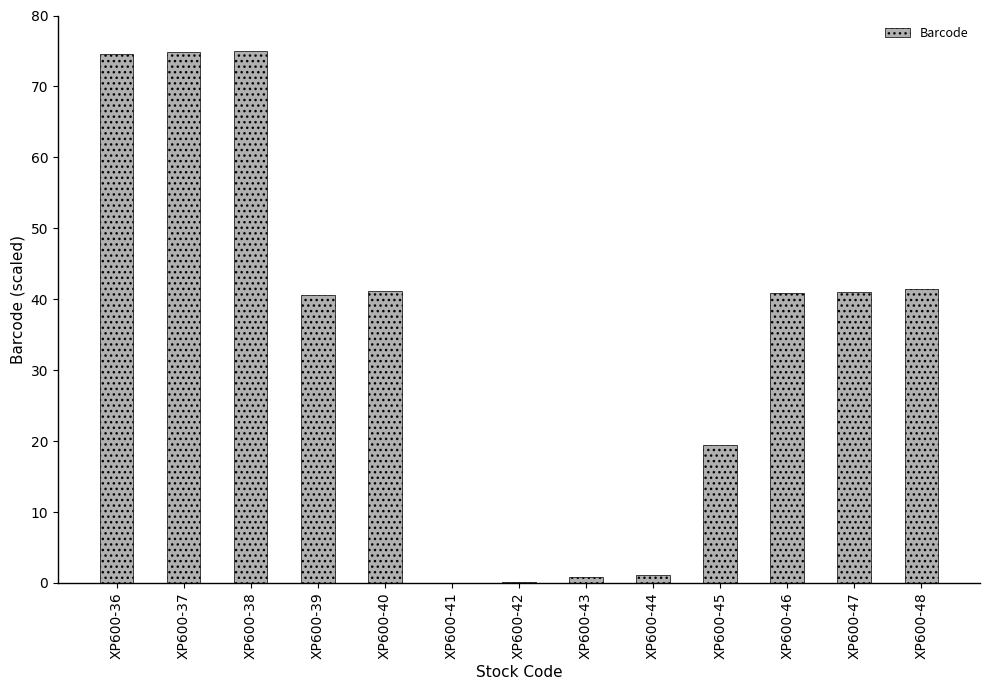

What is the change in value from XP600-37 to XP600-39?

-34.2